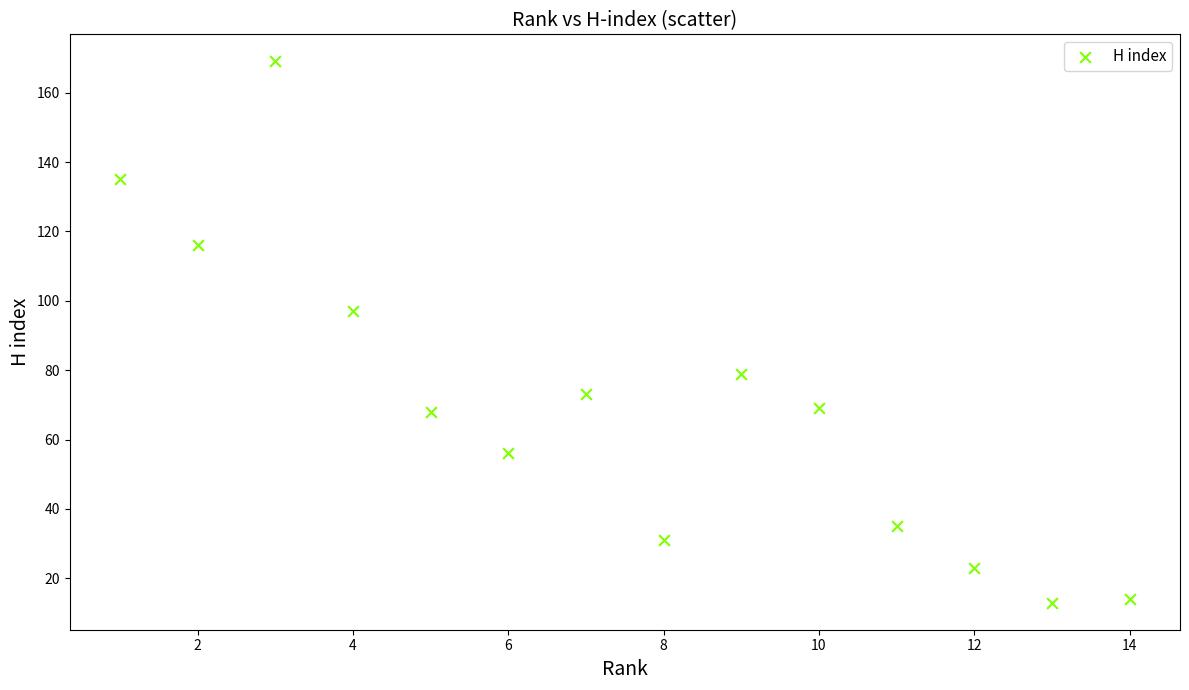

What is the range of X values (max minus min)?

13